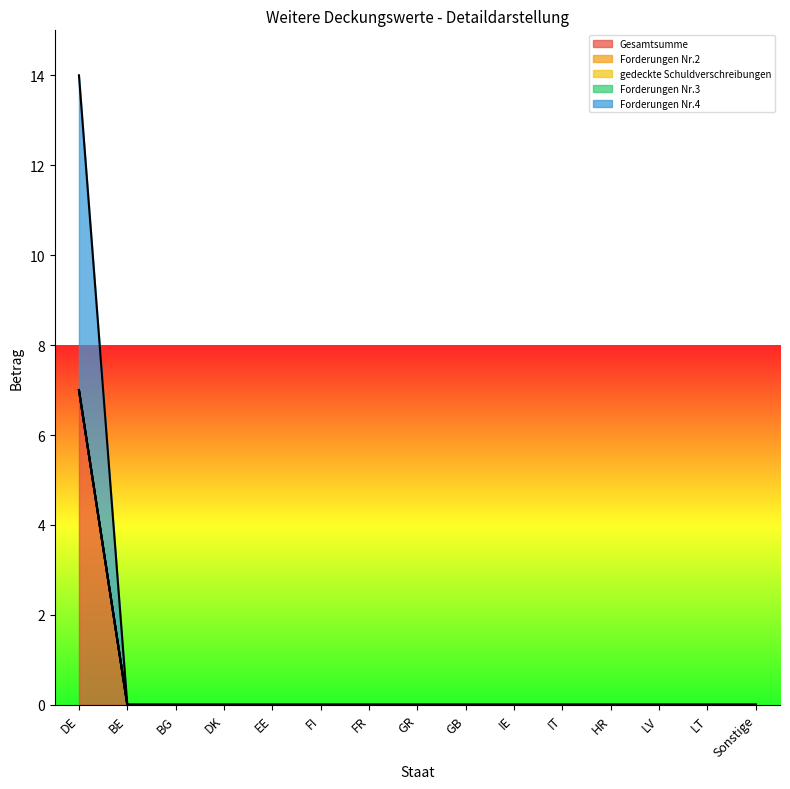

Which category has the highest value in the Forderungen Nr.4 series?

DE